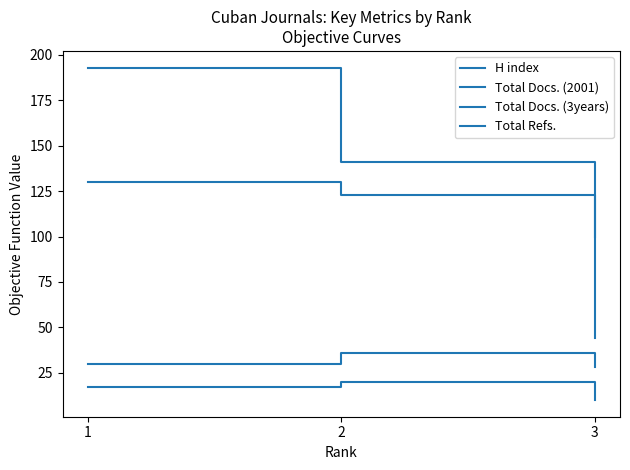

How many lines are shown in the chart?

4